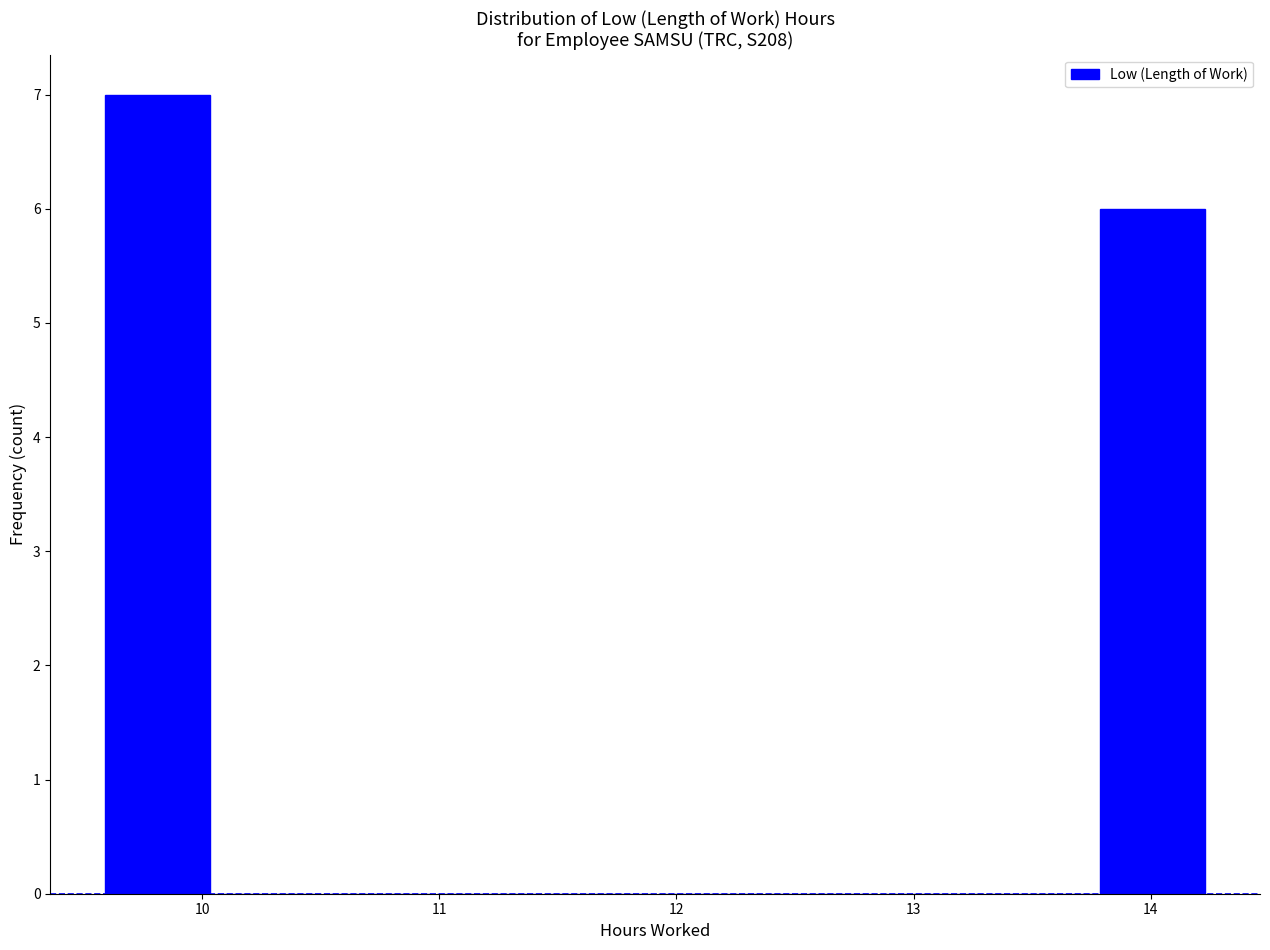

Reading left to right, transcribe this chart: for each bar, give the range it covers on the x-axis and its height. Neither the bar edges nor the heights are printed on the chart, so give them approximately, as read against the axes.

9.6 to 10.0: 7
10.0 to 10.5: 0
10.5 to 11.0: 0
11.0 to 11.4: 0
11.4 to 11.9: 0
11.9 to 12.4: 0
12.4 to 12.8: 0
12.8 to 13.3: 0
13.3 to 13.8: 0
13.8 to 14.2: 6